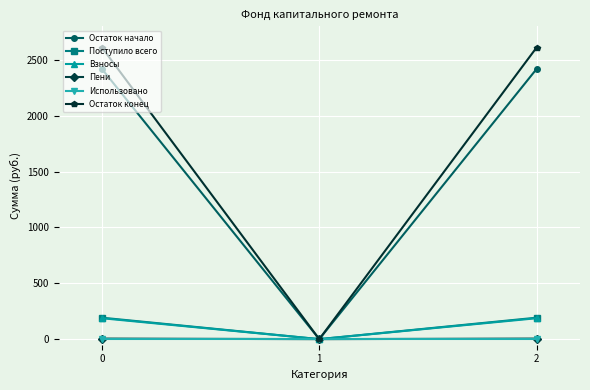

How many positive values does the Взносы series have?

2